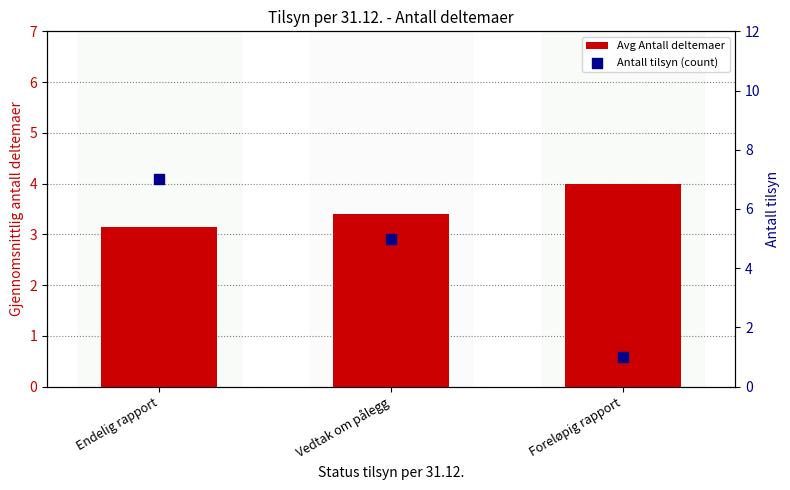

What are all the series names shown in the legend?

Avg Antall deltemaer, Antall tilsyn (count)